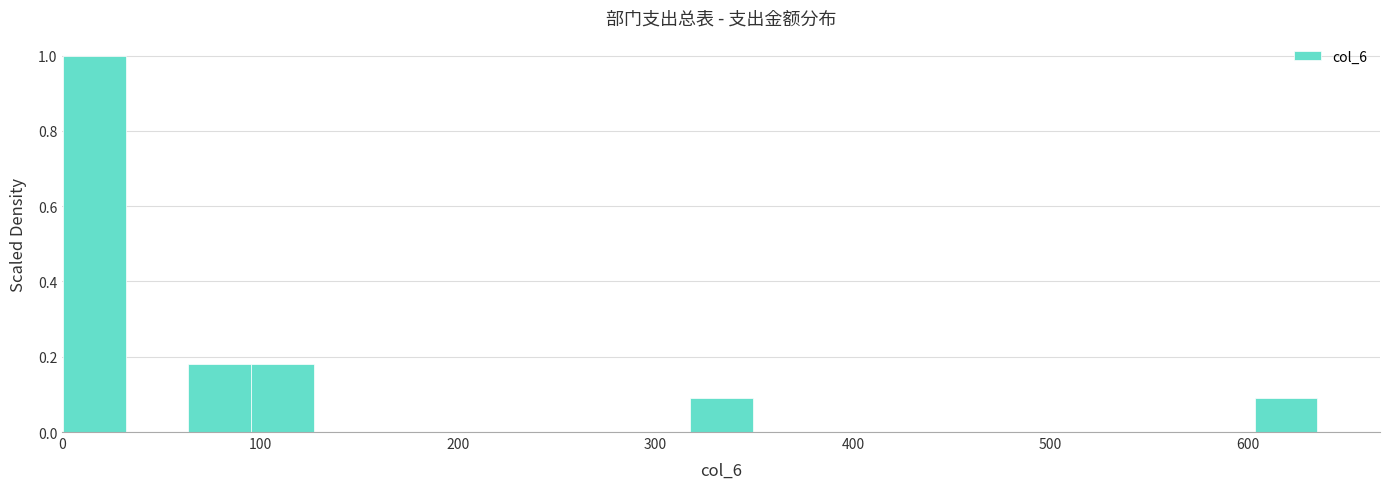

Read against the x-axis, roughly where is the centre of the tallest bar?

20